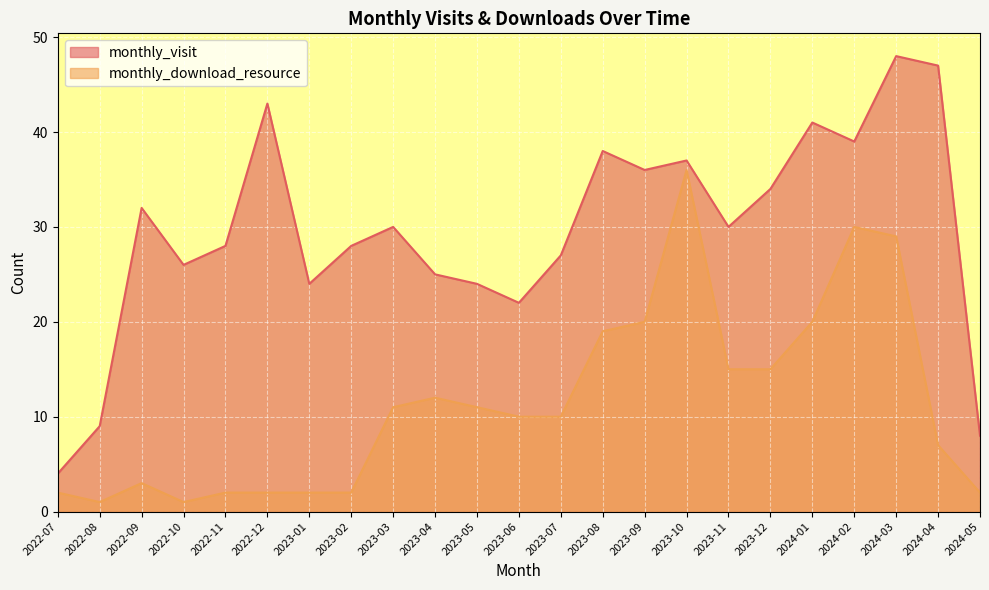

How many data points does each series have?

23